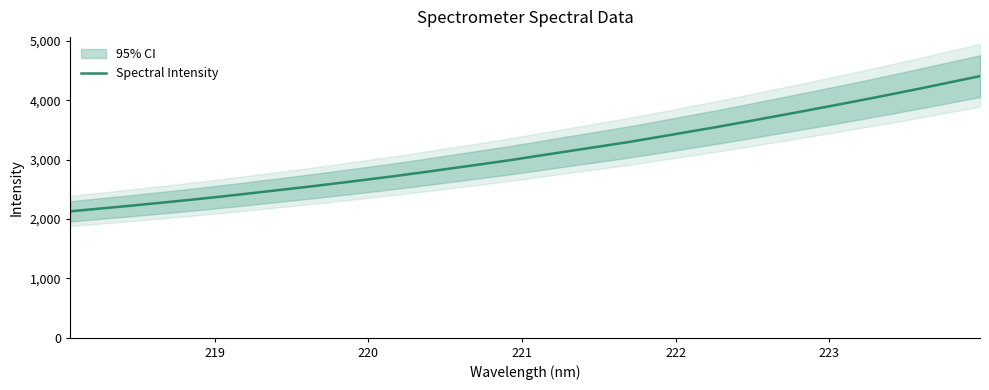

What is the maximum value for Spectral Intensity?

4404.7